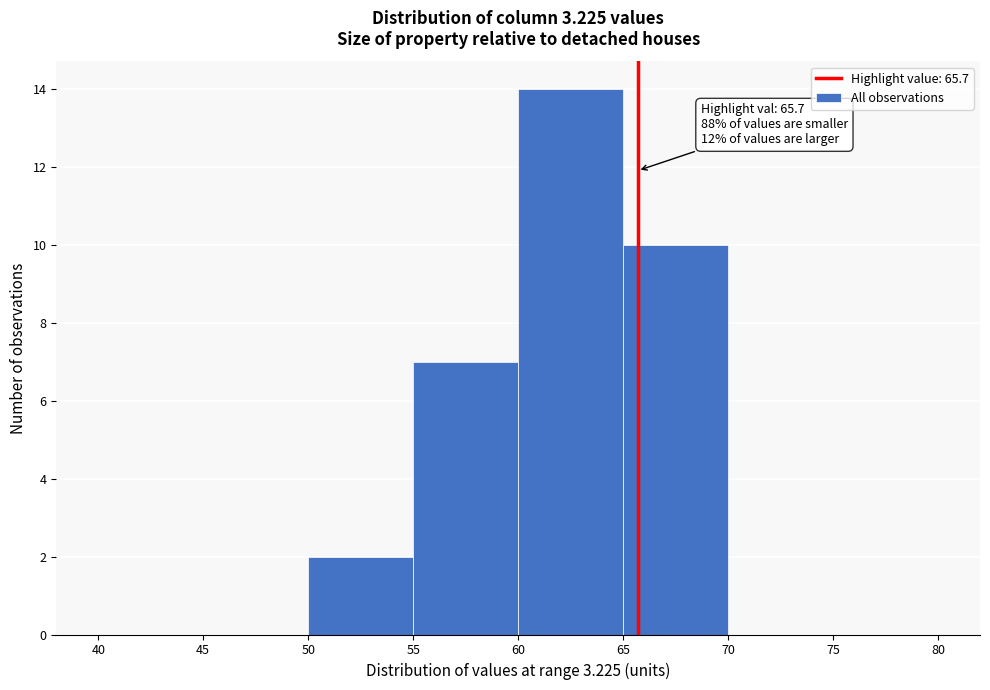

Over which range of the x-axis is the bar tallest?

60 to 65